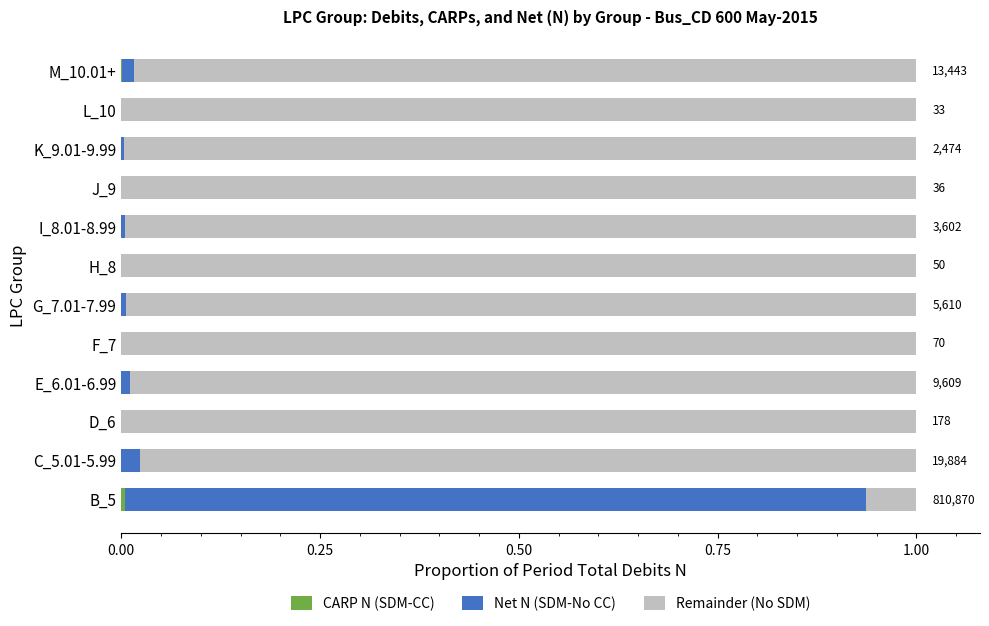

How many categories are shown in the chart?

12